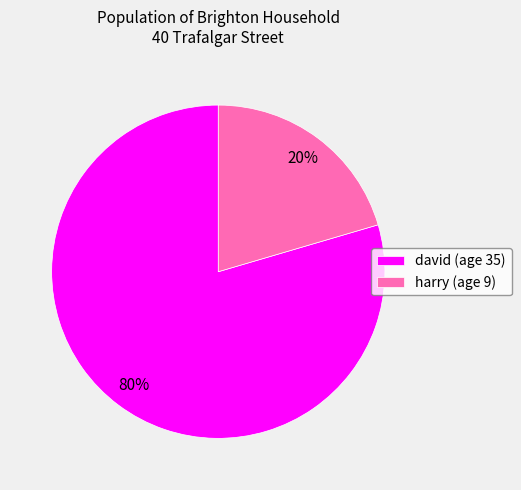

Between harry (age 9) and david (age 35), which is larger?

david (age 35)